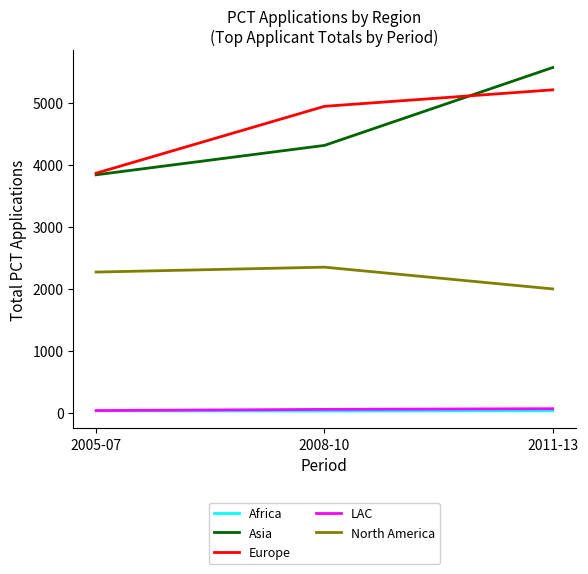

Is the value of LAC at 2008-10 greater than the value of Europe at 2011-13?

No